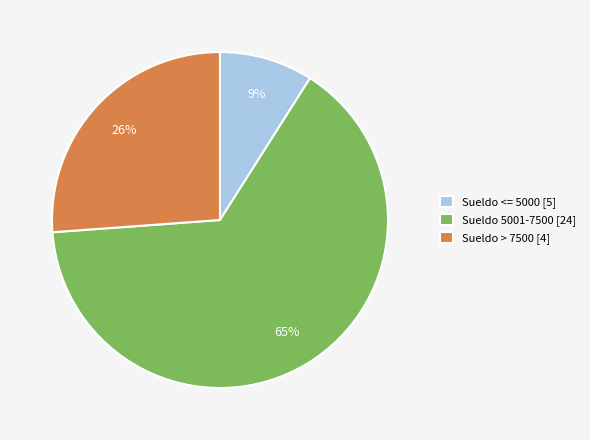

How many slices are in this pie chart?

3